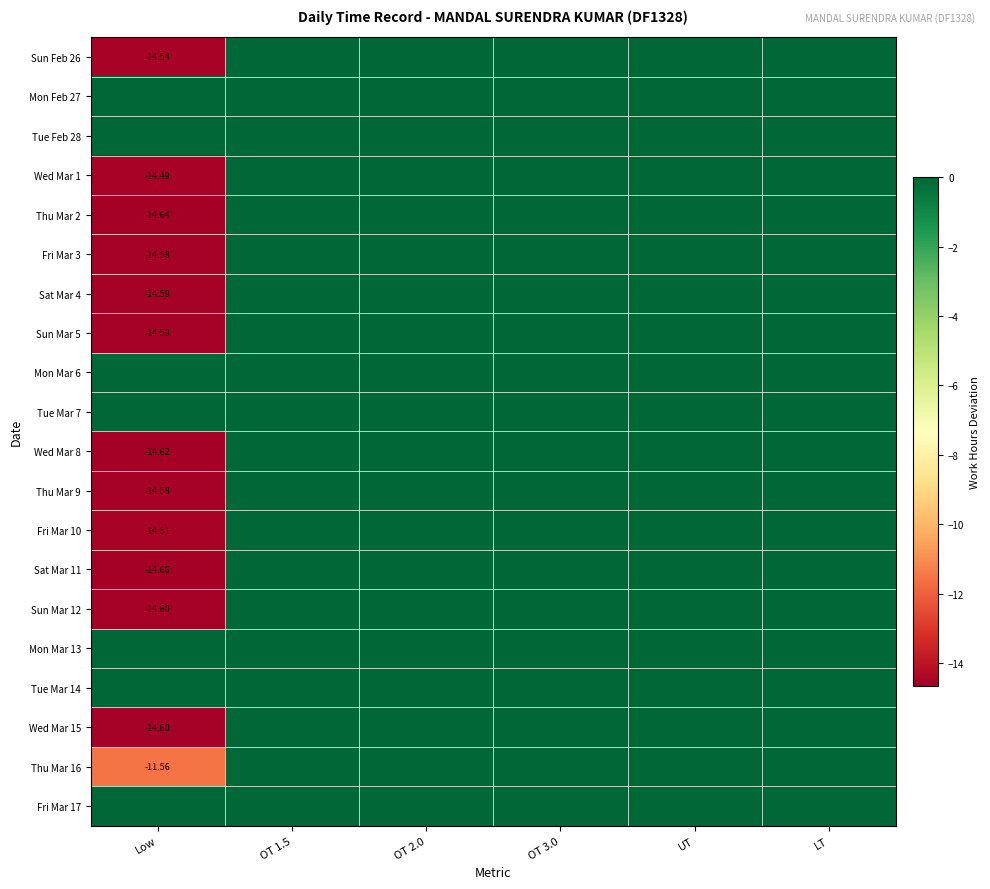

Rank the categories by Wed Mar 15 value from highest to lowest.

OT 1.5, OT 2.0, OT 3.0, UT, LT, Low